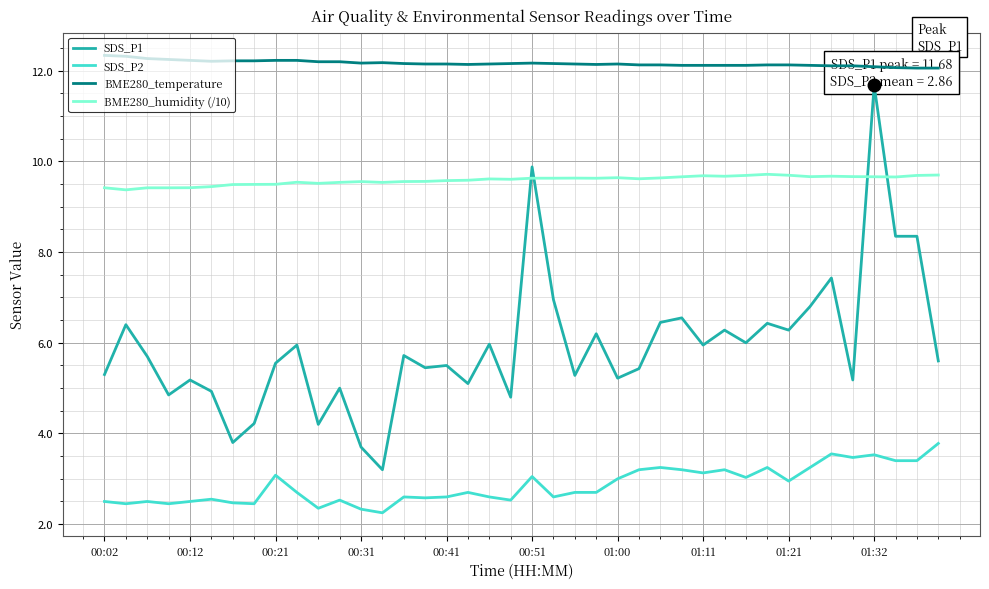

How many distinct data groups are displayed?

4